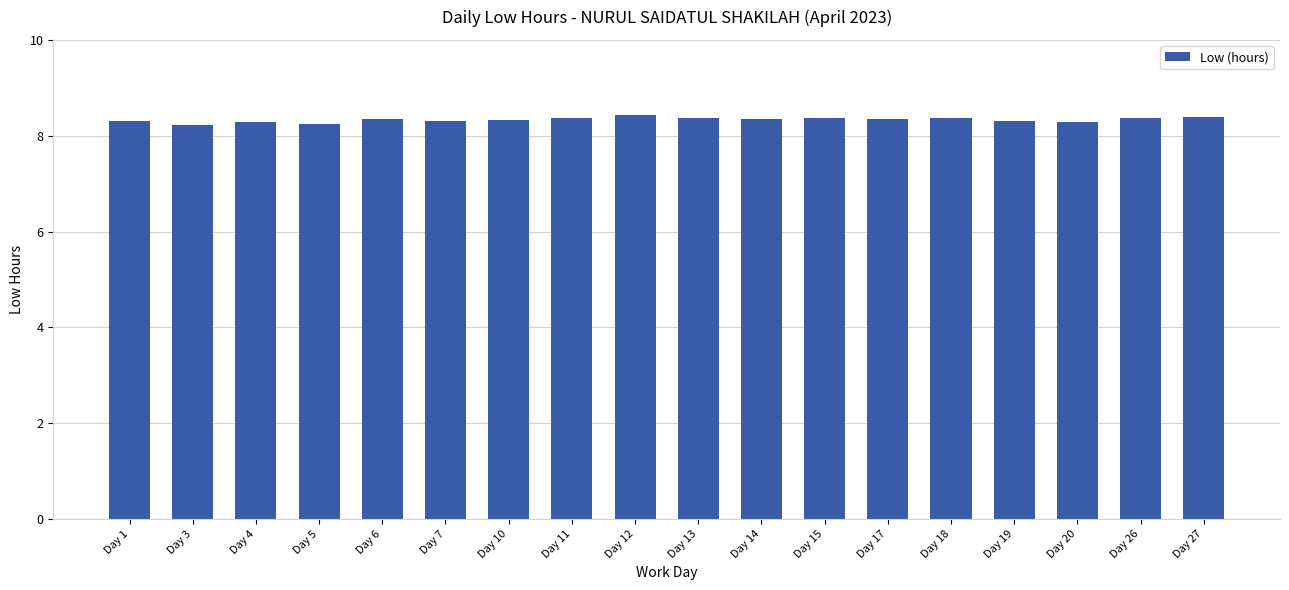

What is the value of the 1st bar from the left?

8.3